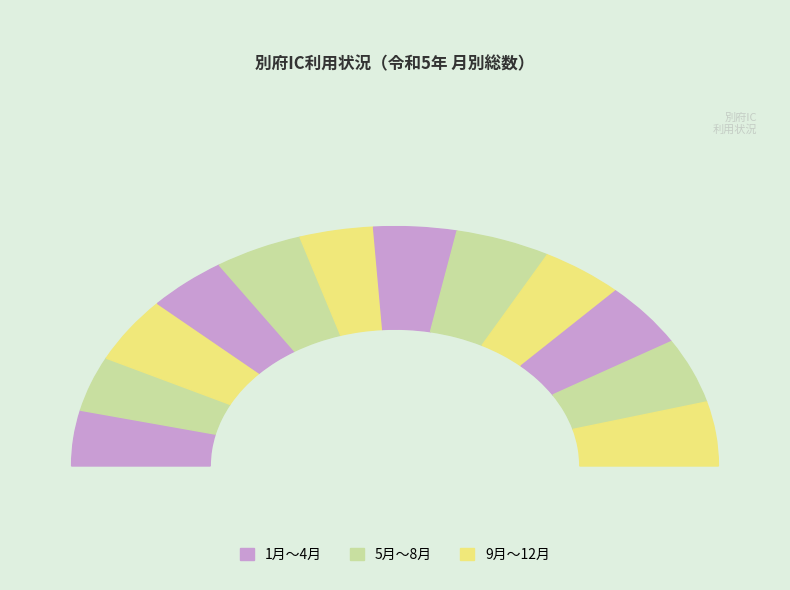

Which slice is the smallest?

6月